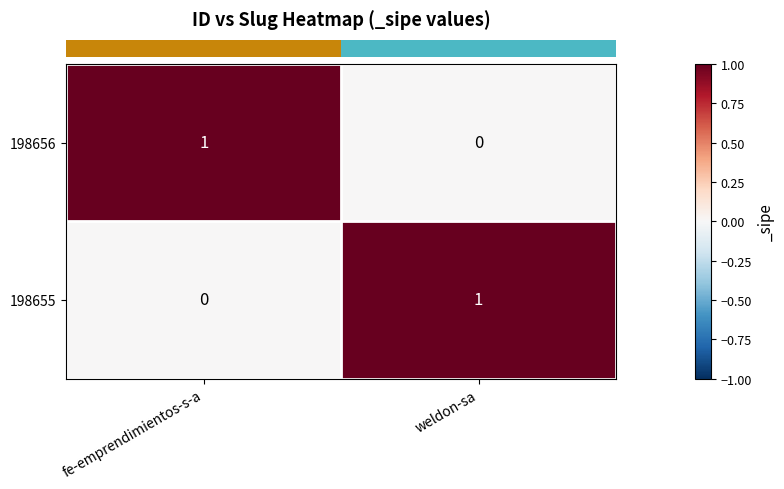

The 198655 series shows 2 at weldon-sa. True or false?

False